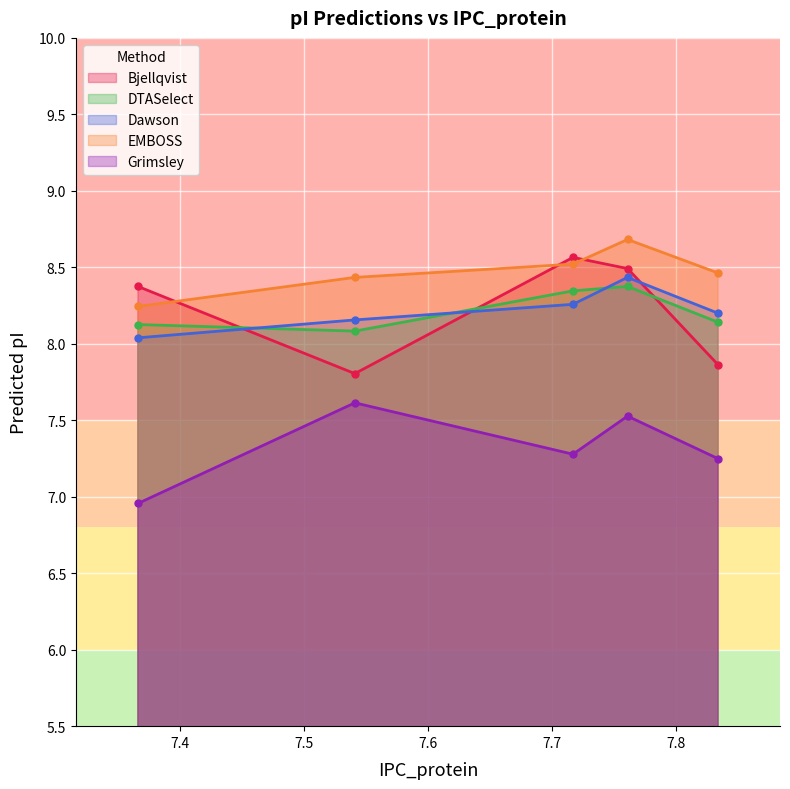

What is the difference between the highest and lowest values at 7.717?

1.3